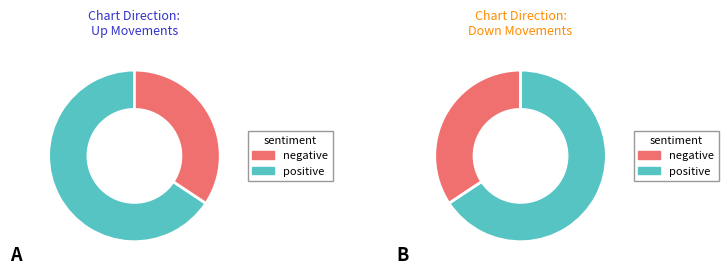

The down slice represents 30% of the pie. True or false?

True